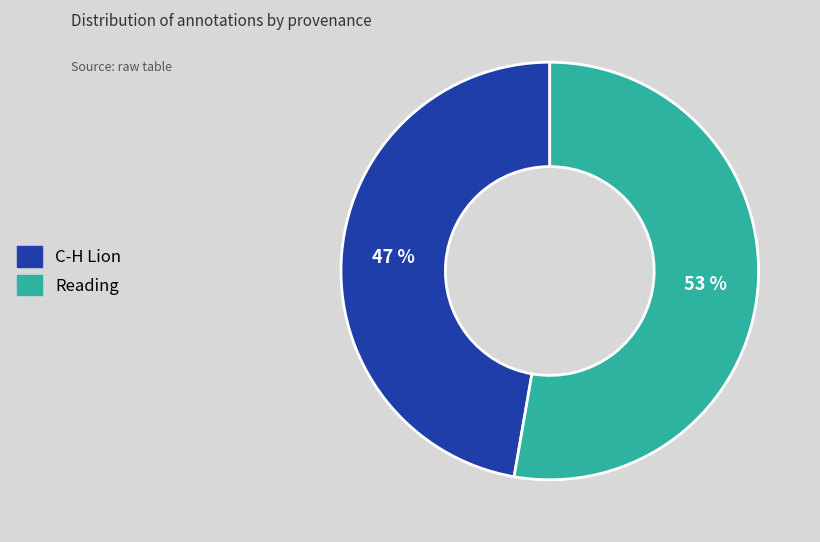

Combined, do Reading and C-H Lion account for over 50%?

Yes